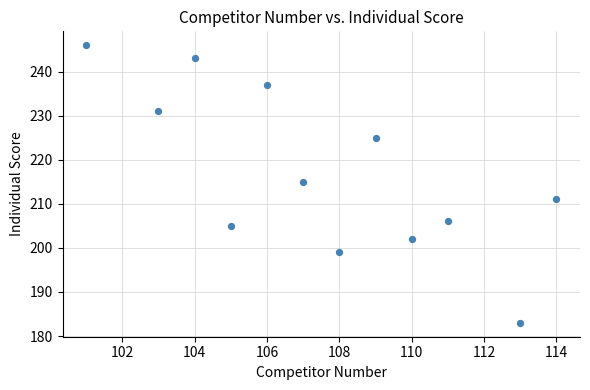

What is the average Y value?

217